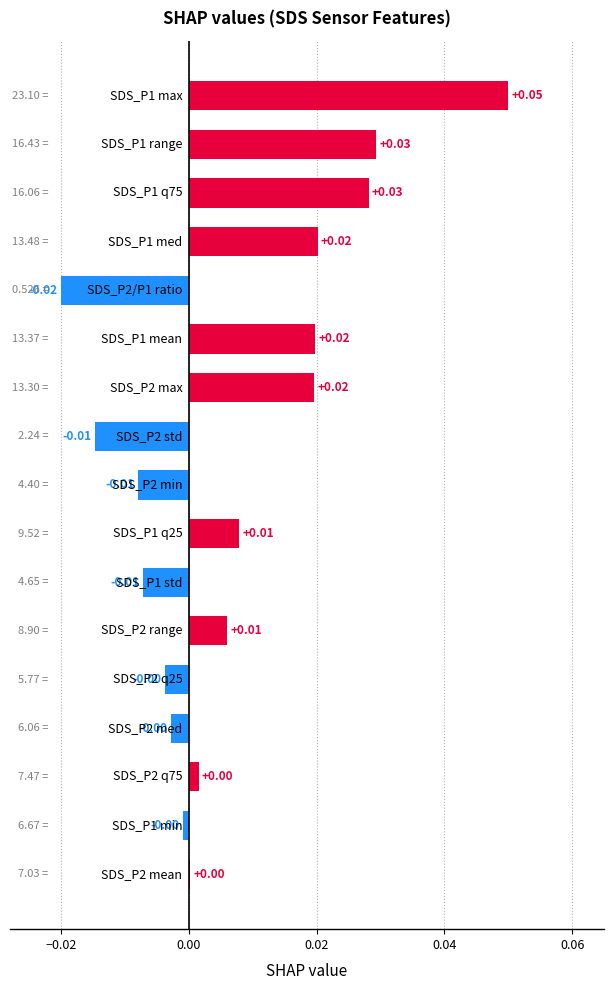

What is the maximum value shown in the chart?

0.1